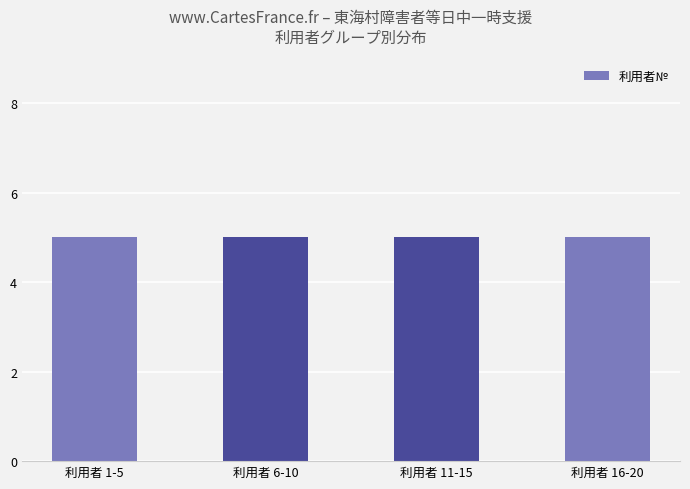

Read the value at 8, to the nearest 10.

10